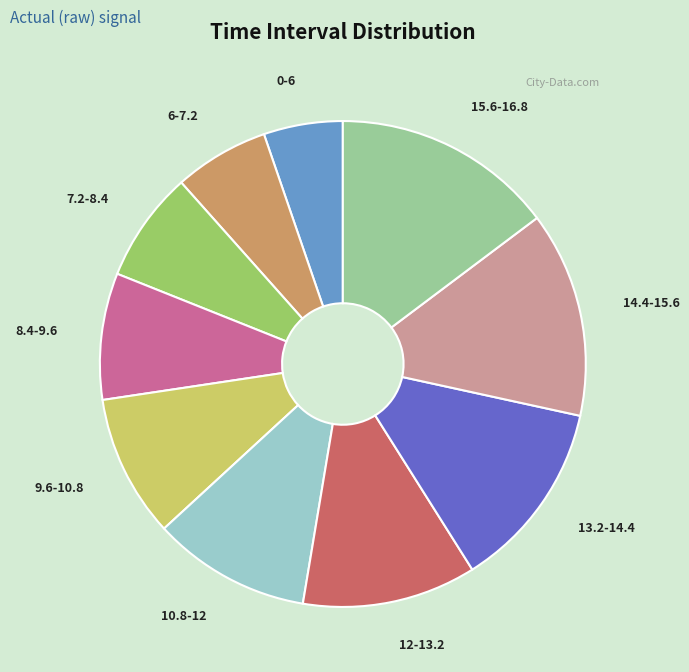

The 14.4-15.6 slice represents 14% of the pie. True or false?

True